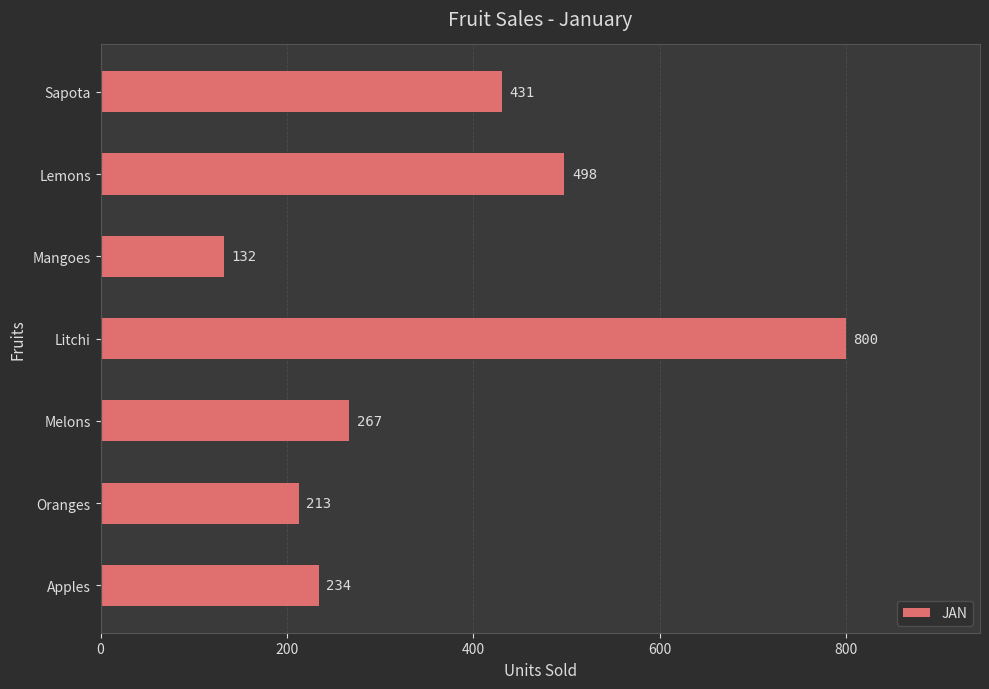

Approximately how many times larger is the value at Oranges compared to Mangoes?

1.6